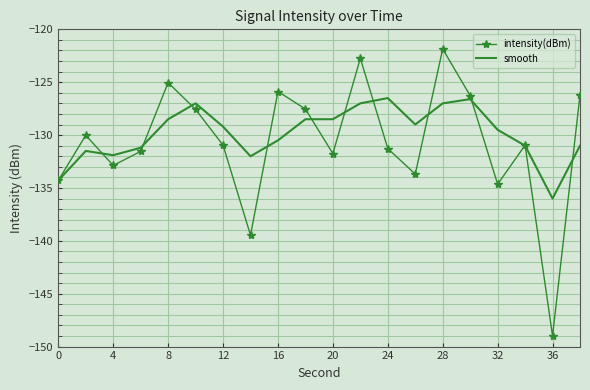

Which series has the largest range (max minus min)?

intensity(dBm)